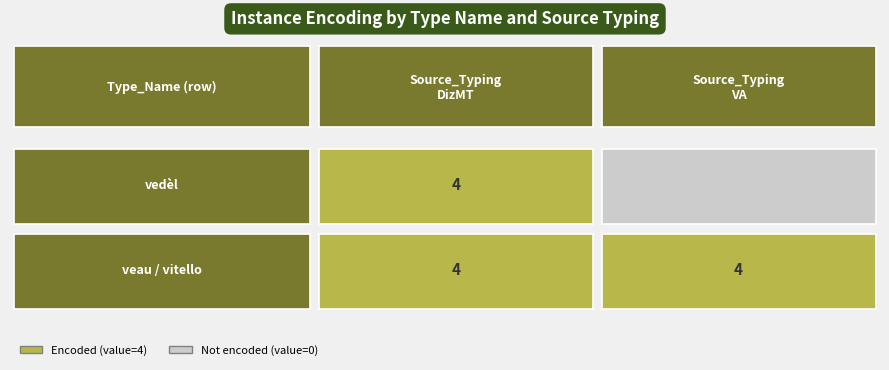

Is it true that vedèl equals 0 at veau / vitello?

True